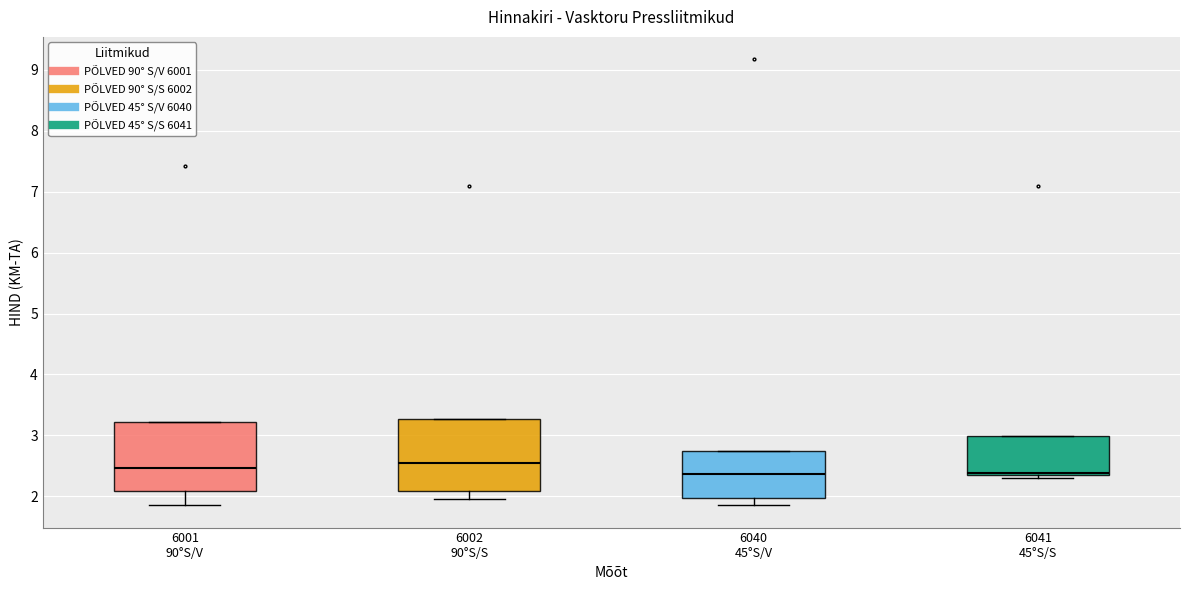

Reading left to right, transcribe this box plot: for each box, give where its median line is, the range the box spans, and where its two whiskers end, as read against the y-axis. The values are not printed on the chart, so give them approximately, as read against the axis.

6001 90°S/V: median 2.5, box 2.1 to 3.2, whiskers 1.9 to 3.2
6002 90°S/S: median 2.5, box 2.1 to 3.3, whiskers 2.0 to 3.3
6040 45°S/V: median 2.4, box 2.0 to 2.7, whiskers 1.9 to 2.7
6041 45°S/S: median 2.4 (just above the box's lower edge), box 2.4 to 3.0, whiskers 2.3 to 3.0